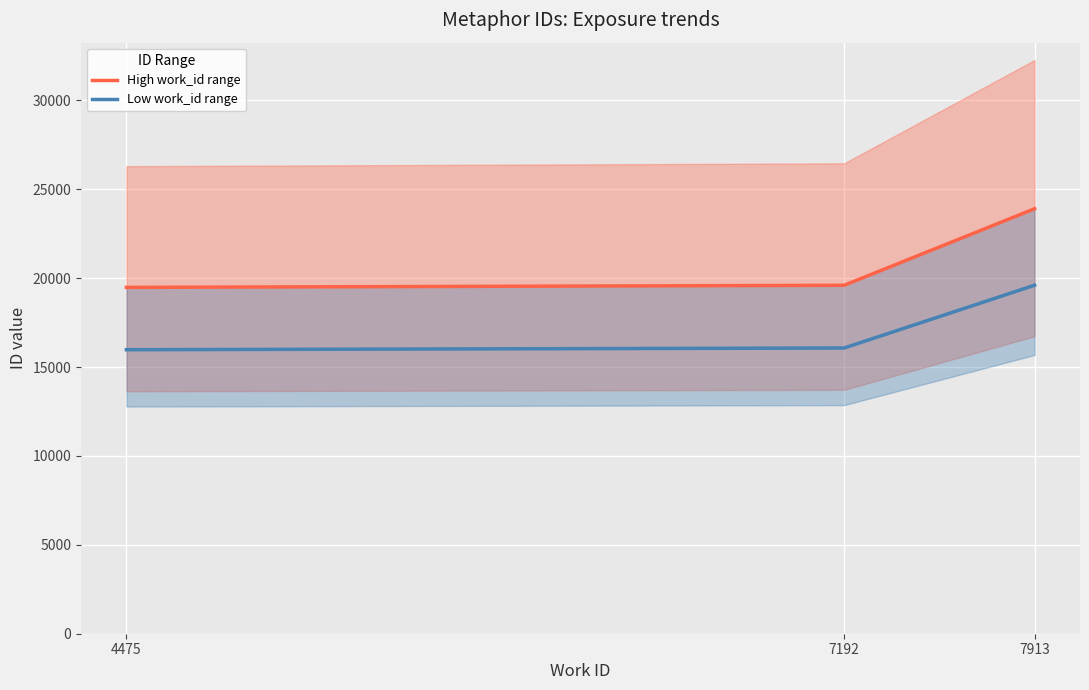

What is the difference between the highest and lowest values at 7913?

4302.2